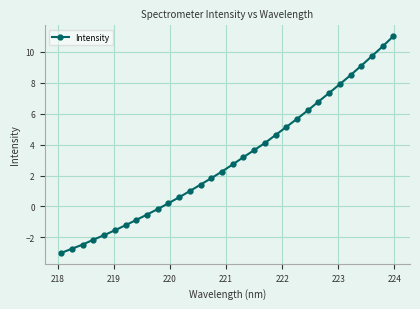

What is the value of the 21st point from the left?

4.6